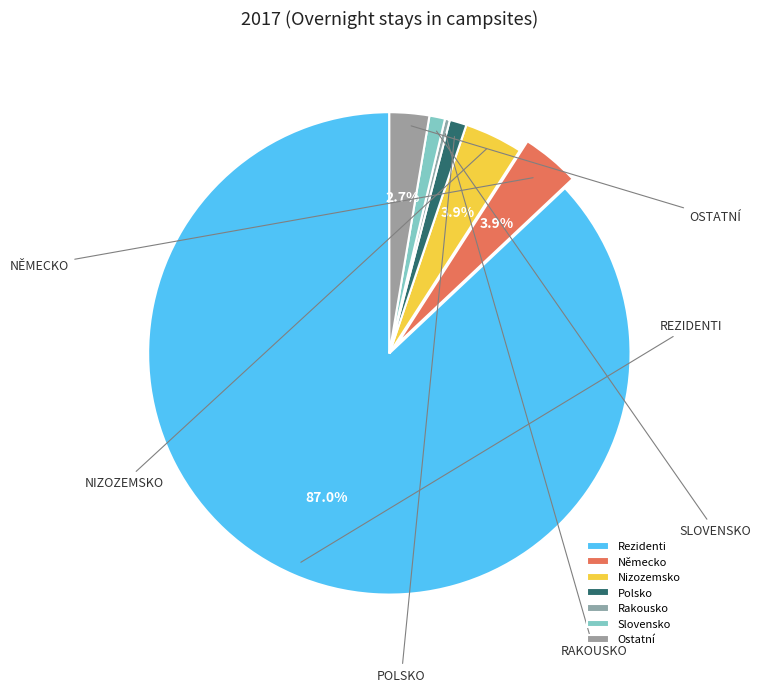

Rank the categories by value from lowest to highest.

Rakousko, Slovensko, Polsko, Ostatní, Německo, Nizozemsko, Rezidenti